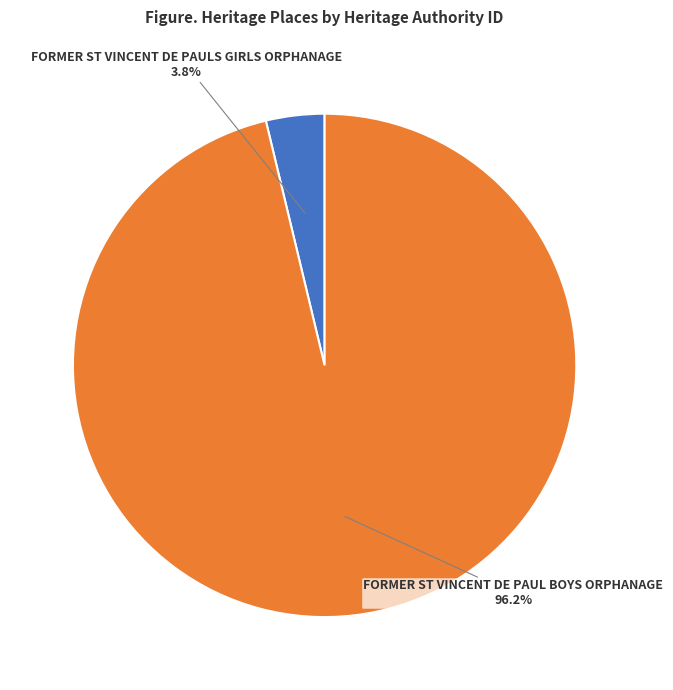

Count the number of slices in the pie.

2